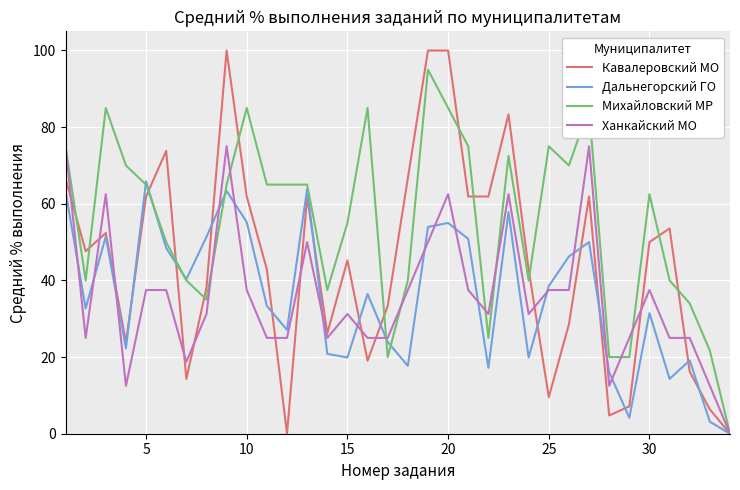

Rank the series by their maximum value, from lowest to highest.

Дальнегорский ГО, Ханкайский МО, Михайловский МР, Кавалеровский МО